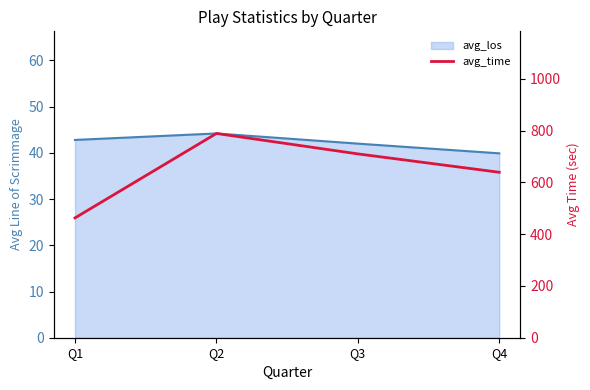

How many data points are above 710?

1